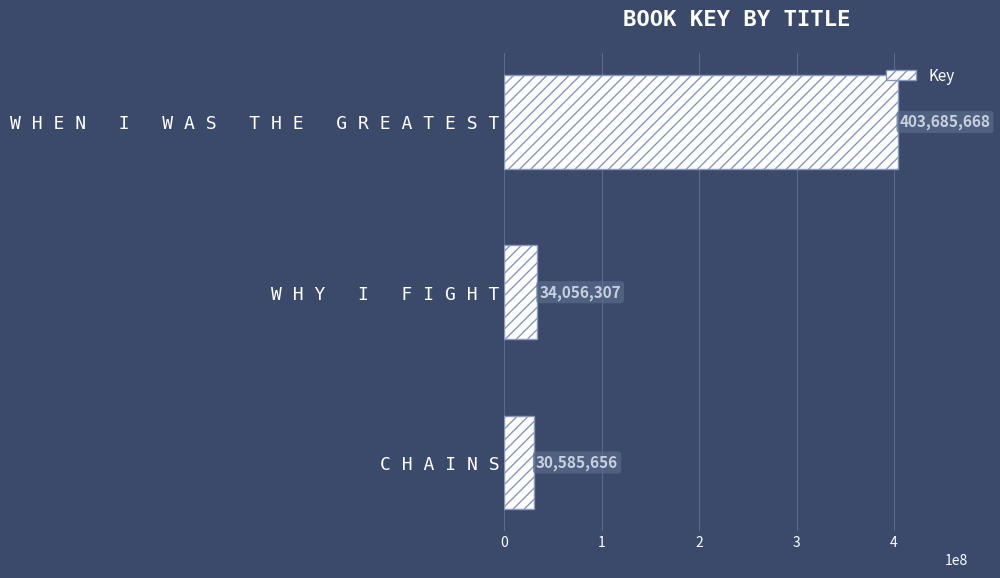

What is the greatest value displayed?

403685668